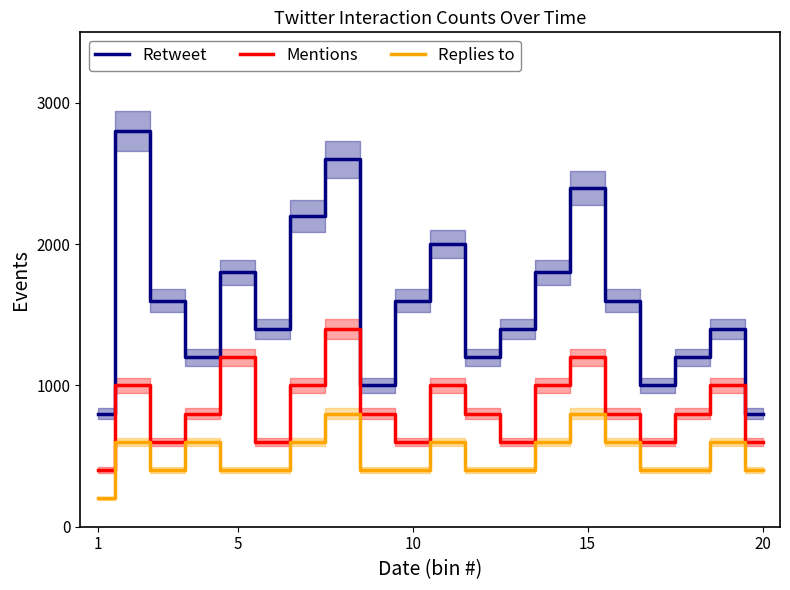

True or false: Retweet and Replies to cross at least once.

False